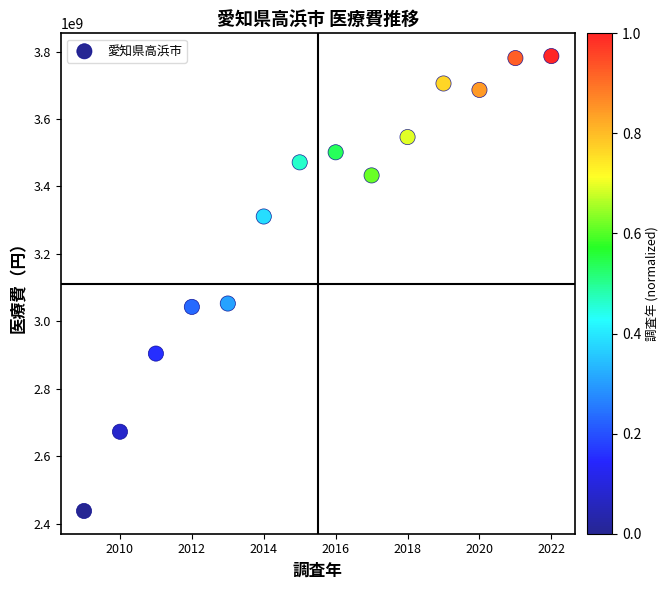

What is the range of Y values (max minus min)?

1349597775